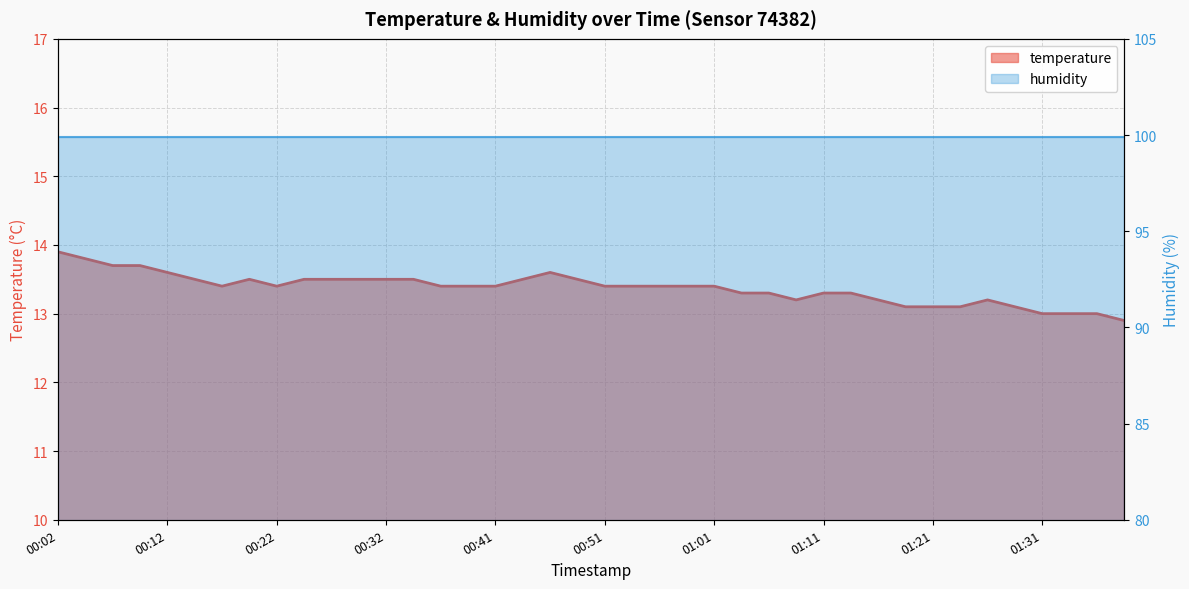

What is the label of the 6th point from the right?

01:26